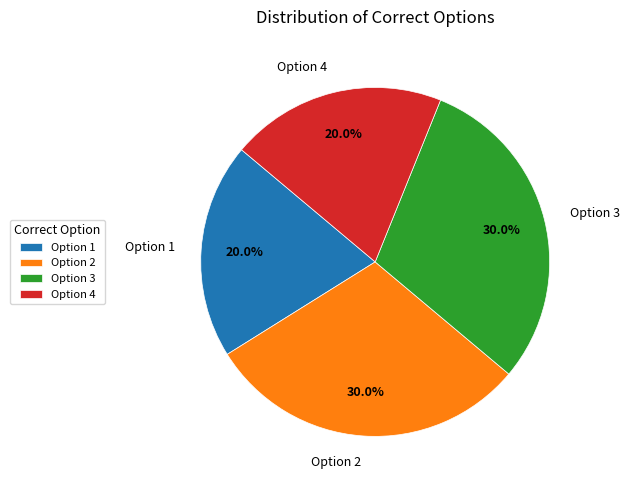

Approximately how many times larger is the value at Option 1 compared to Option 3?

0.7